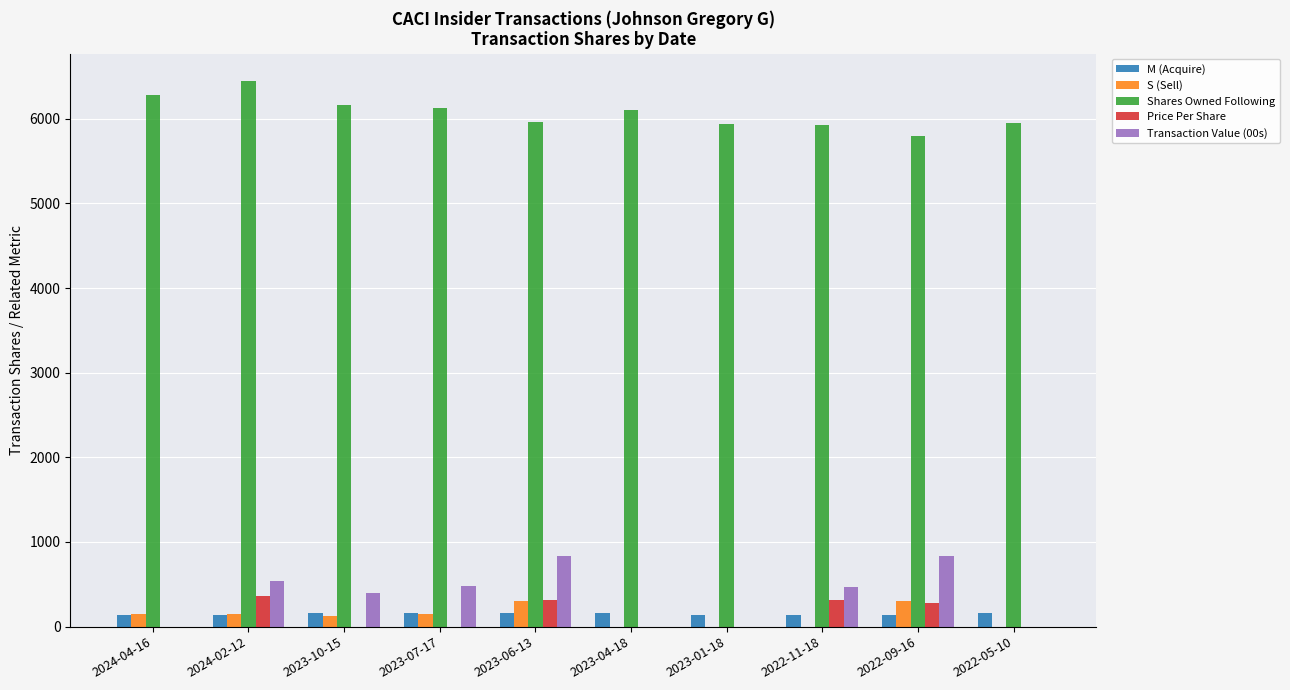

The value of Shares Owned Following at 2023-04-18 is 6108. True or false?

True